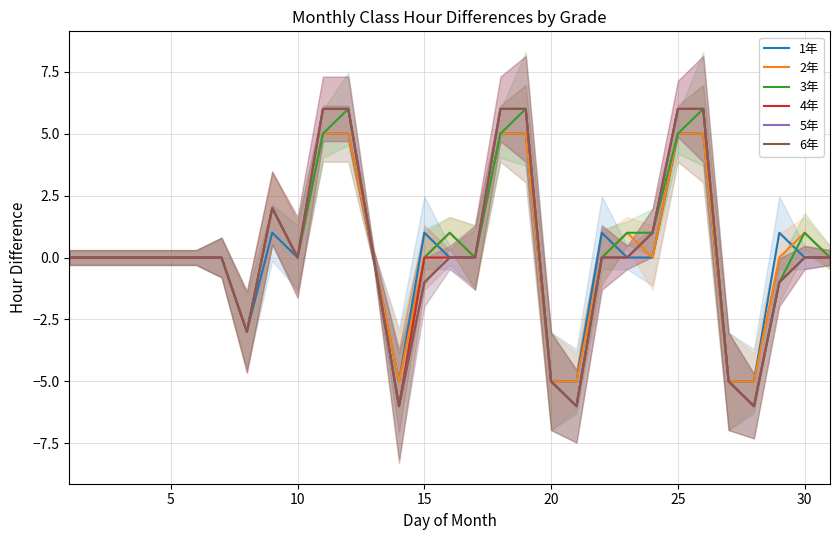

At how many categories does at least one series exceed 4?

6